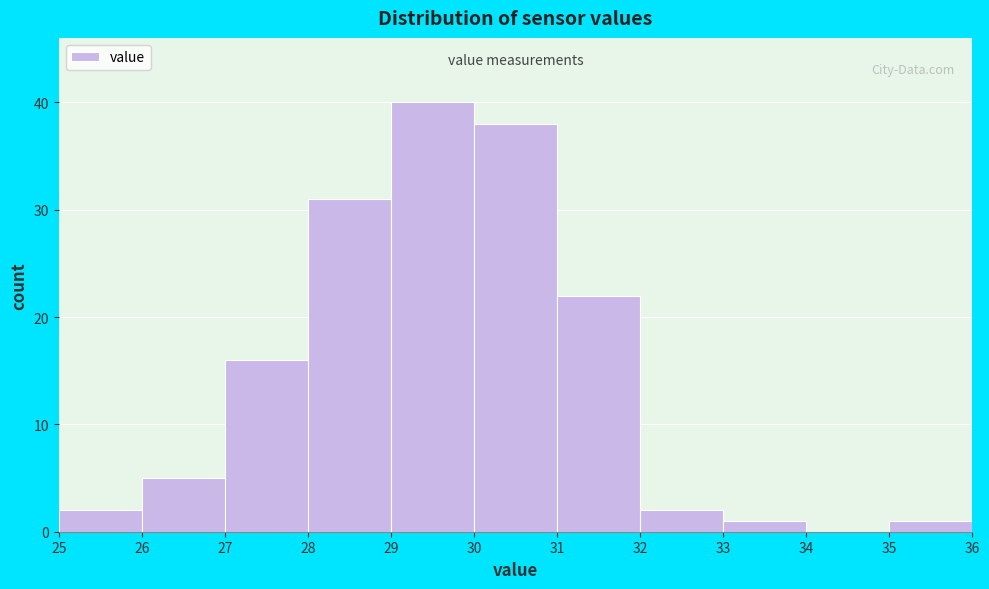

Reading left to right, list every bar in this chart as the range it spans on the x-axis followed by its height. The values are not printed on the chart, so give them approximately, as read against the axis.

25 to 26: 2
26 to 27: 5
27 to 28: 16
28 to 29: 31
29 to 30: 40
30 to 31: 38
31 to 32: 22
32 to 33: 2
33 to 34: 1
34 to 35: 0
35 to 36: 1